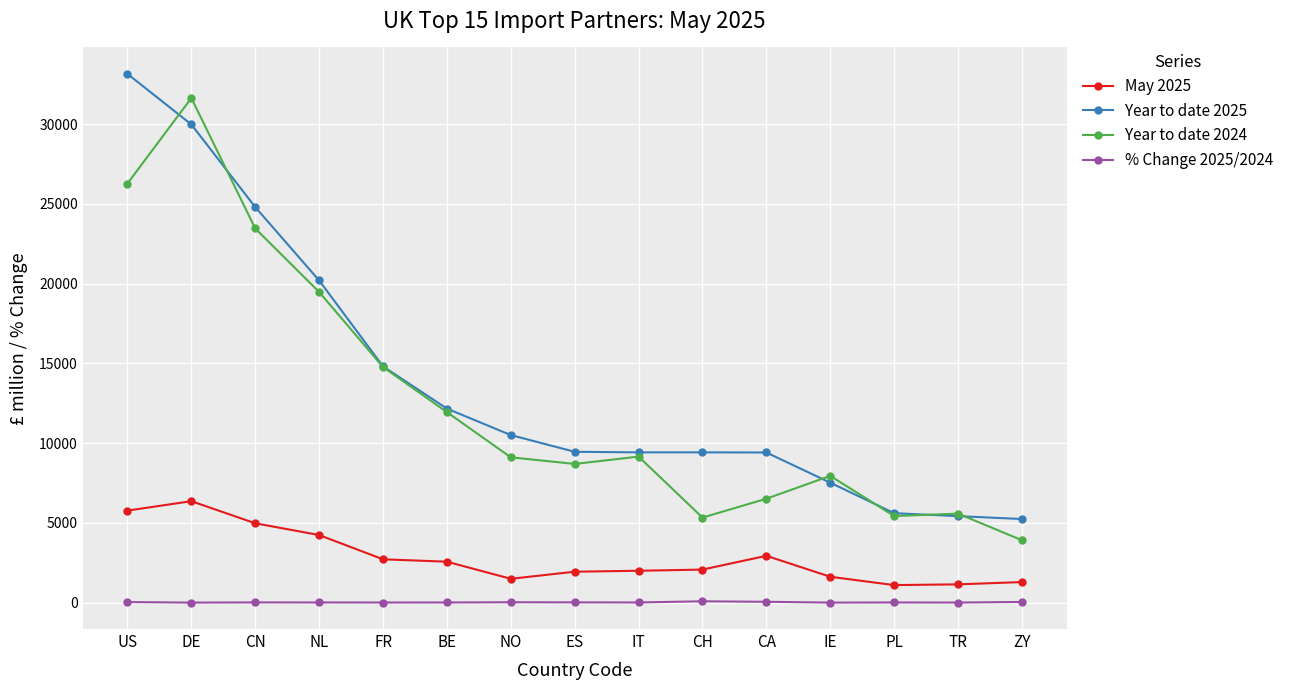

How many categories are shown in the chart?

15